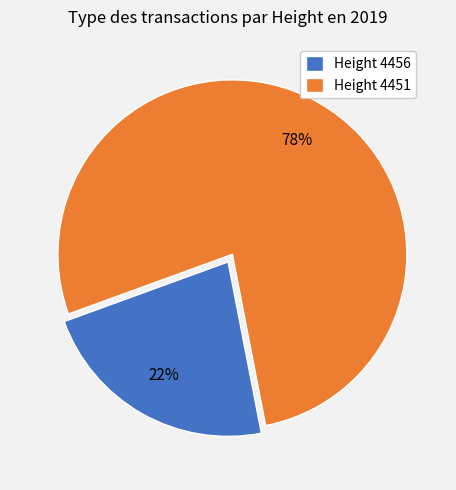

True or false: Height 4456 accounts for 11% of the total.

False